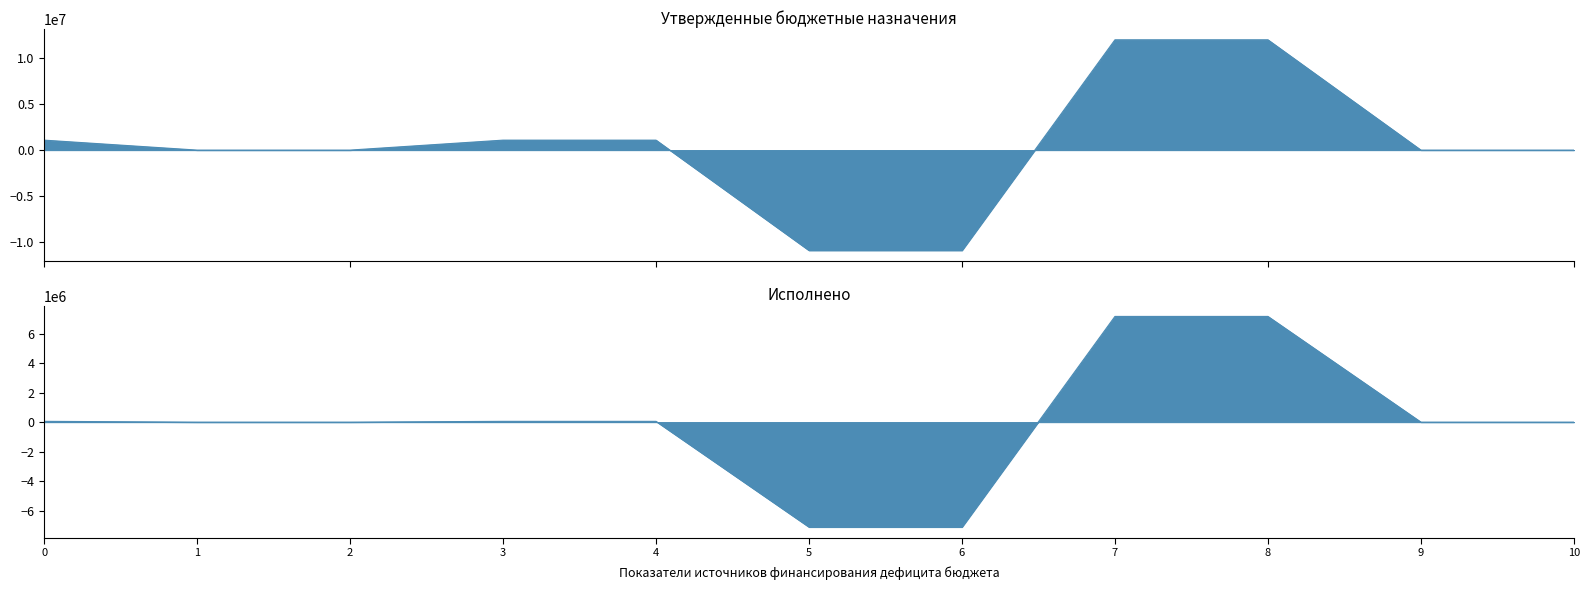

Reading left to right, list all the values displayed in this chart.

Утвержденные бюджетные назначения: 1076823.1	0.0	0.0	1076823.1	1076823.1	-10858500.0	-10858500.0	11935323.1	11935323.1	0.0	0.0
Исполнено: 51853.0	0.0	0.0	51853.0	51853.0	-7112005.3	-7112005.3	7163858.3	7163858.3	0.0	0.0